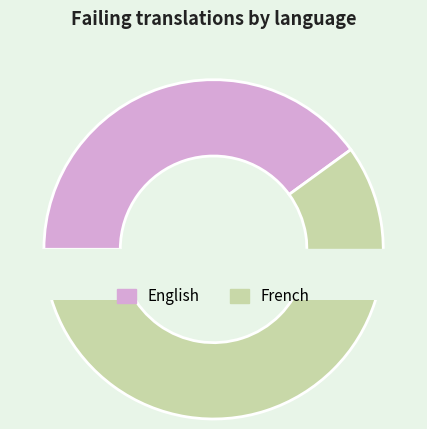

Rank the categories by value from highest to lowest.

French, English